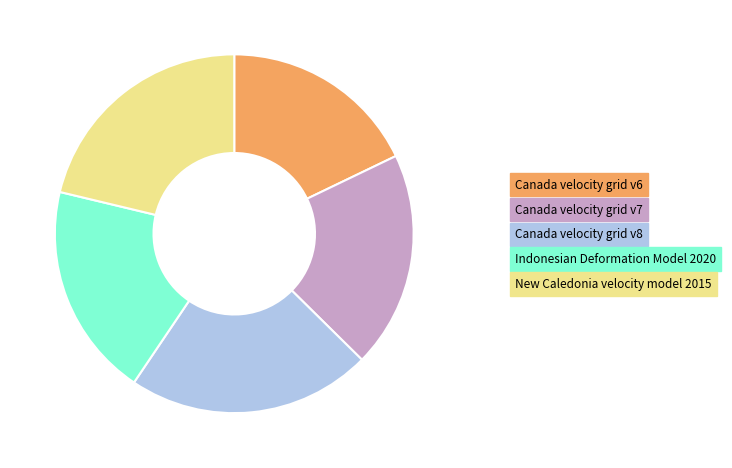

Count the number of slices in the pie.

5